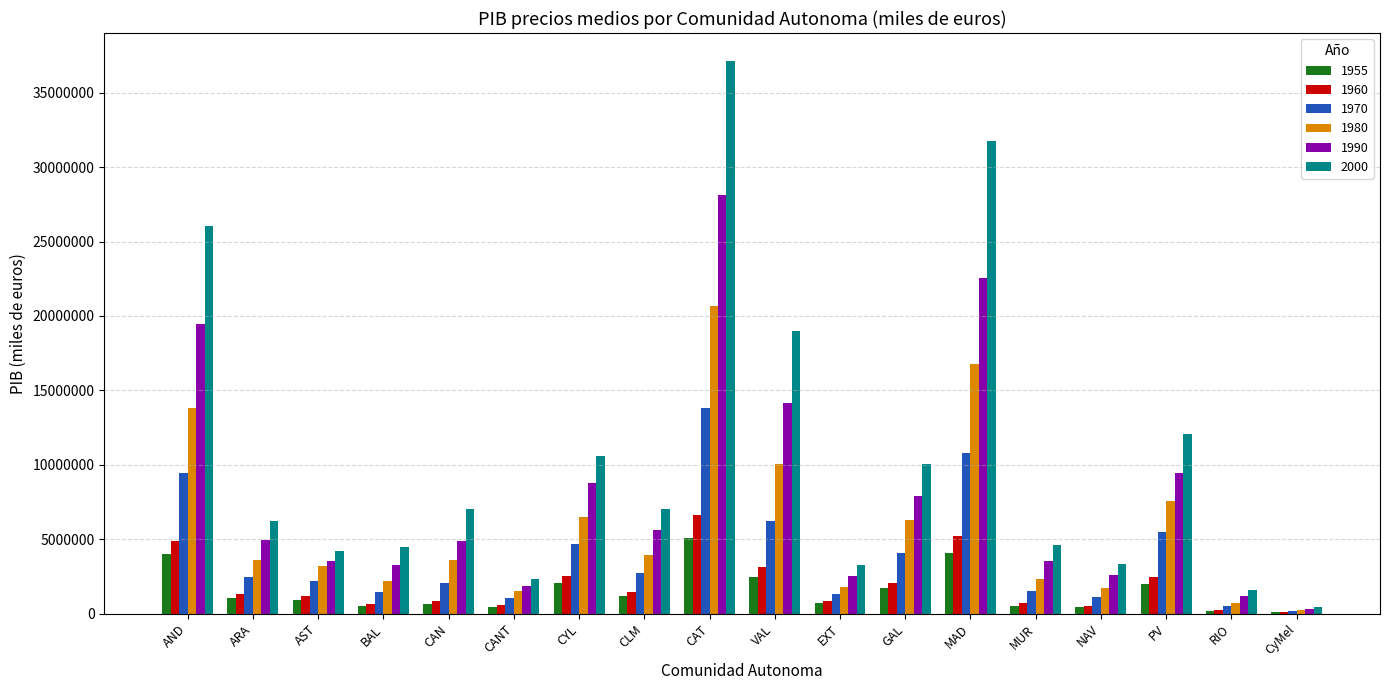

Are the bars grouped side by side (vs. stacked)?

Yes